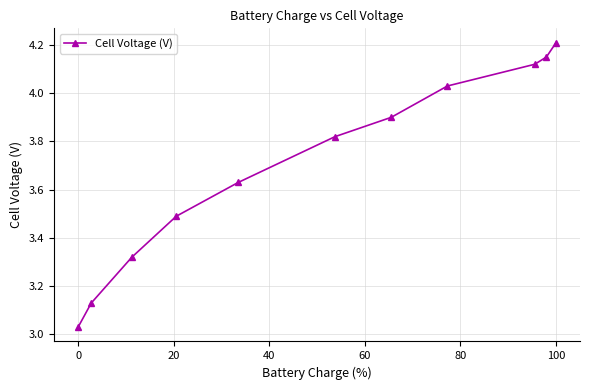

True or false: the data has more than 0 interior local peaks.

False